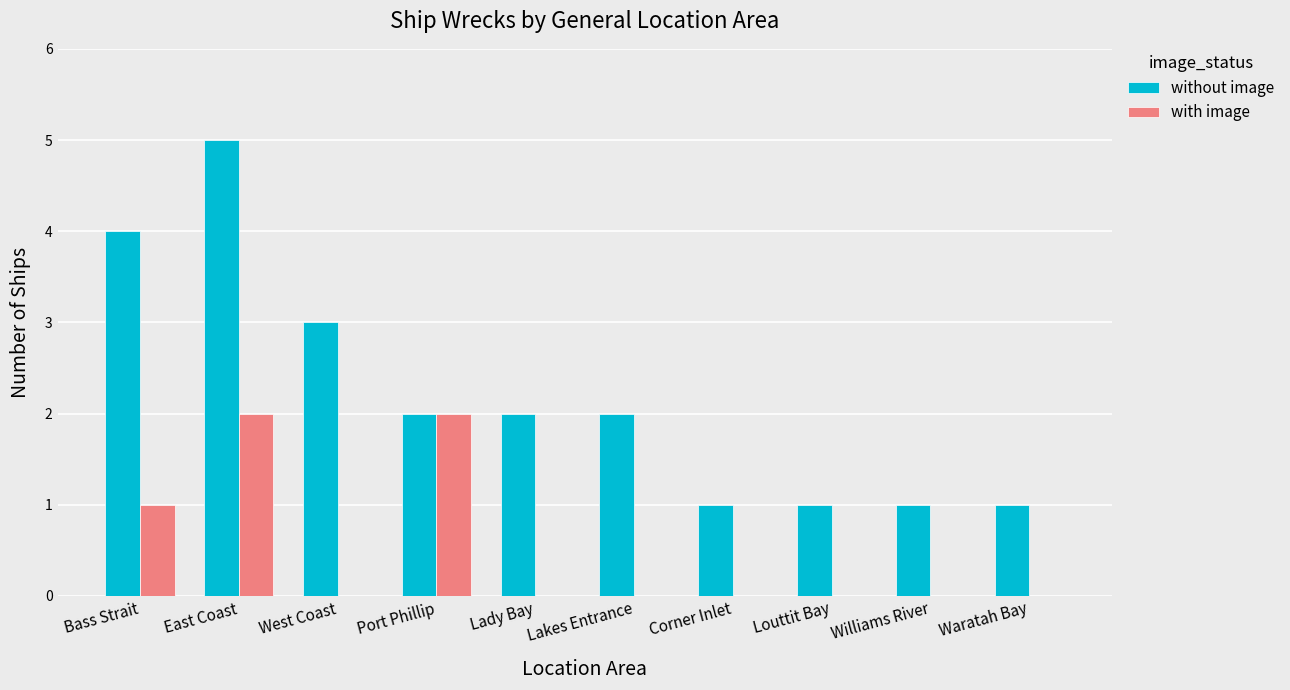

Reading left to right, extract all data points from this chart.

without image: 4	5	3	2	2	2	1	1	1	1
with image: 1	2	0	2	0	0	0	0	0	0